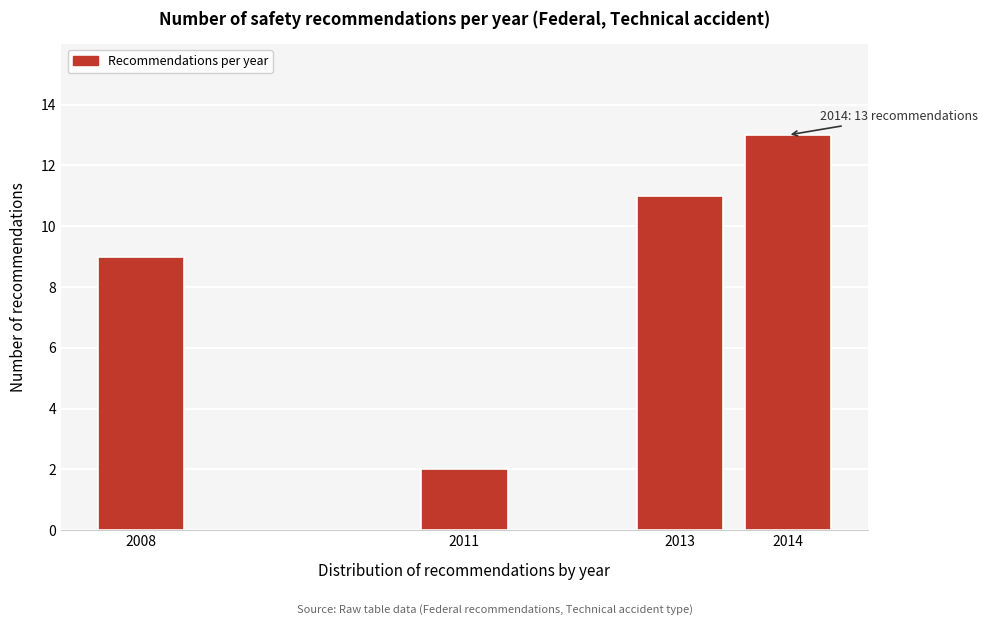

Reading left to right, extract all data points from this chart.

2008=9	2011=2	2013=11	2014=13